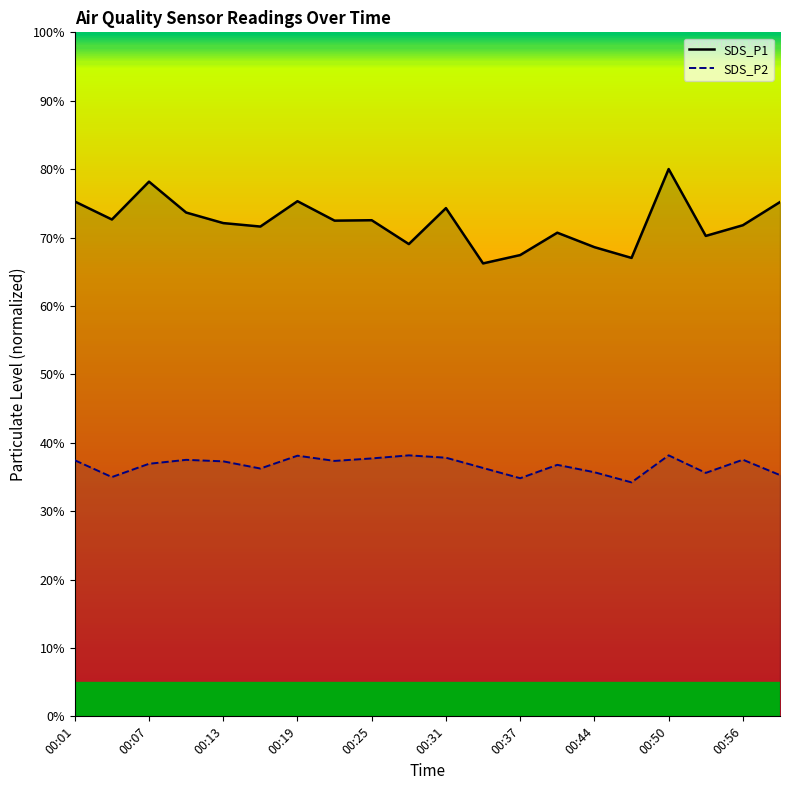

What is the minimum value shown in the chart?

34.2